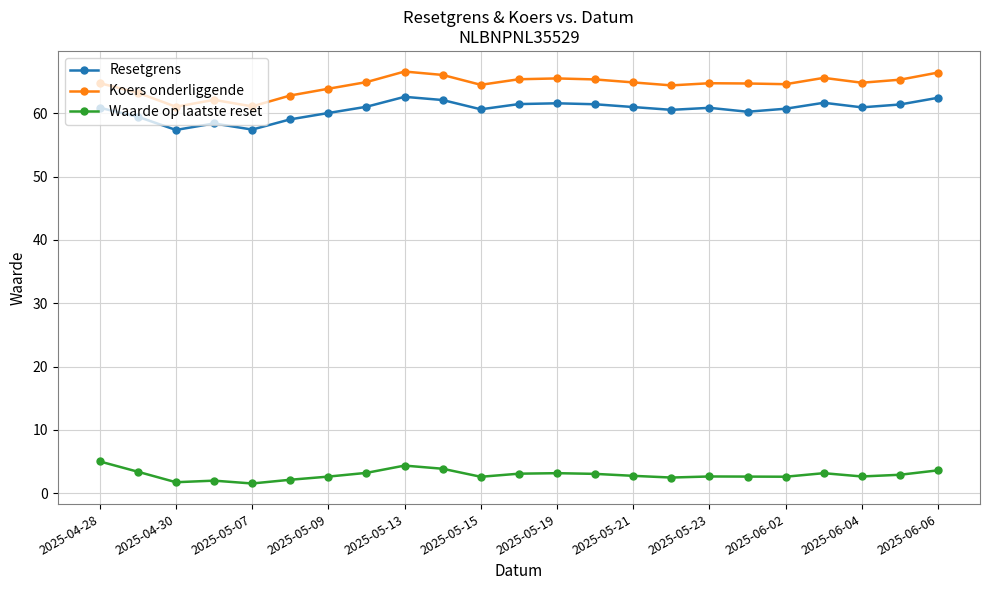

What are all the series names shown in the legend?

Resetgrens, Koers onderliggende, Waarde op laatste reset